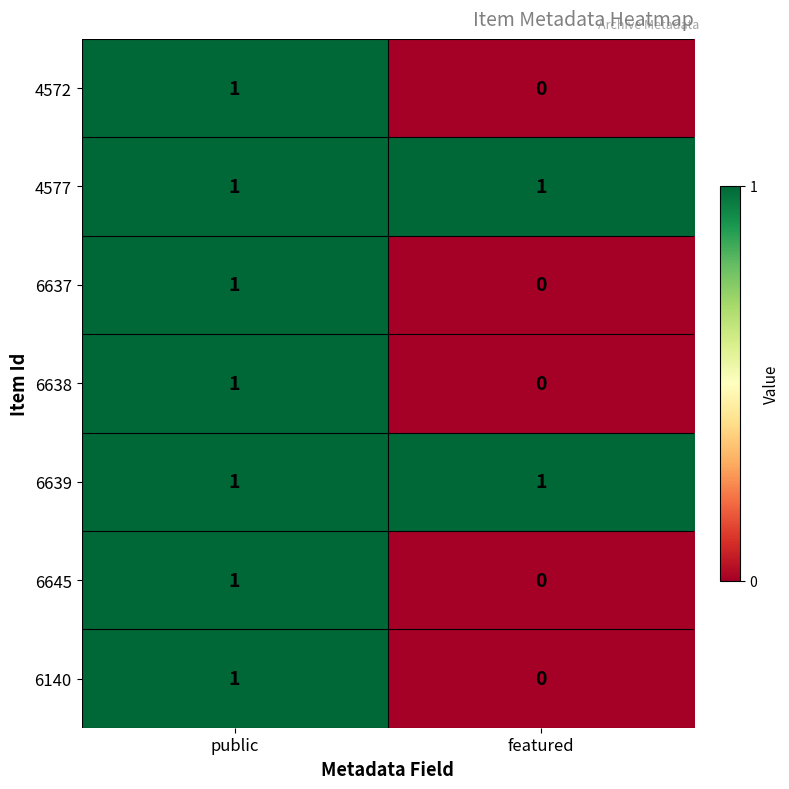

Reading left to right, what are all the values shown in this chart?

4572: 1	0
4577: 1	1
6637: 1	0
6638: 1	0
6639: 1	1
6645: 1	0
6140: 1	0